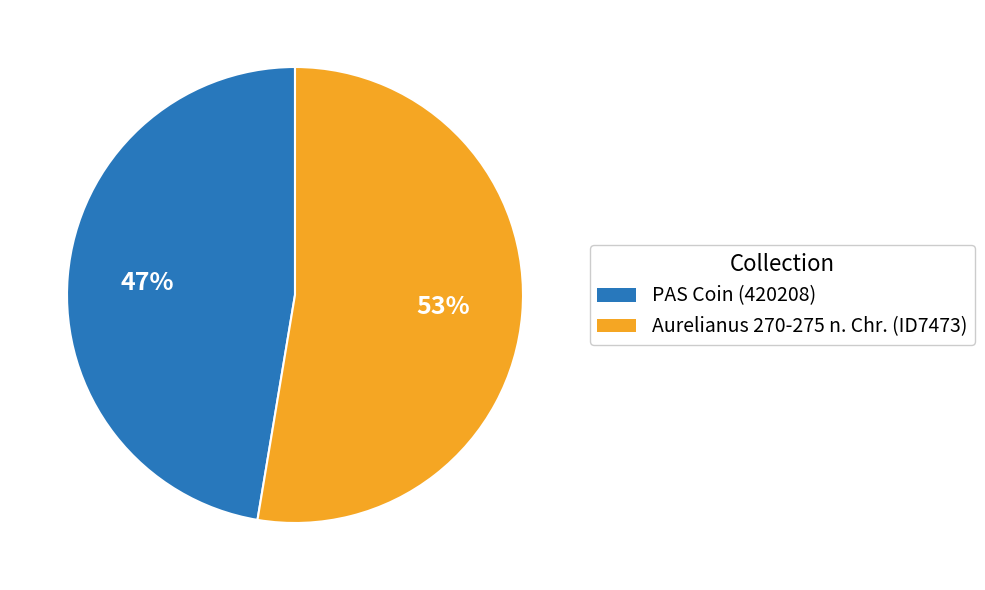

How many slices are in this pie chart?

2